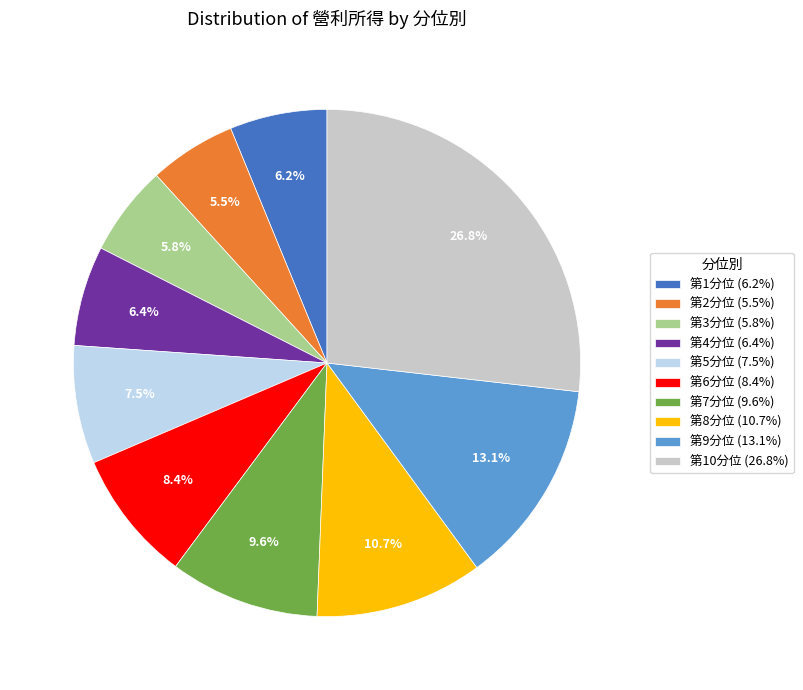

Between 第9分位 (13.1%) and 第4分位 (6.4%), which is larger?

第9分位 (13.1%)